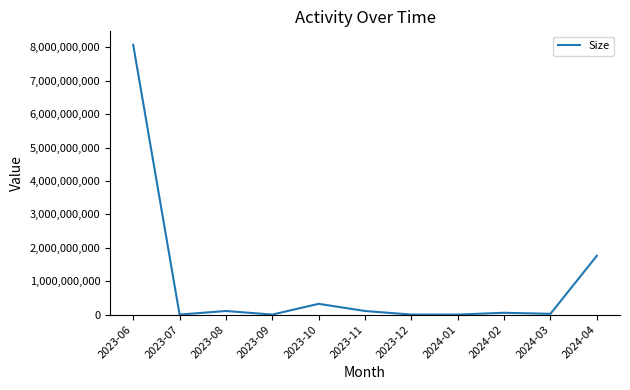

Is it true that the value at 2023-12 is -4636571240?

False